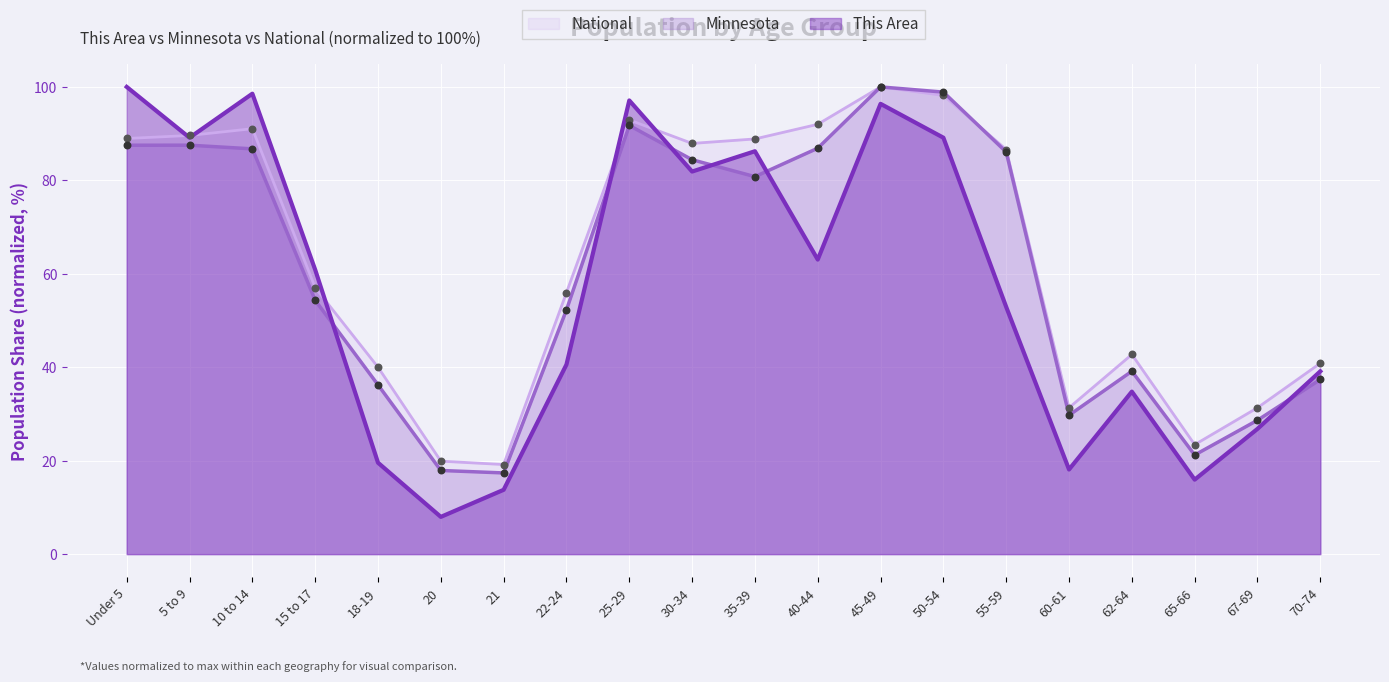

Which series has the largest Y range (max minus min)?

This Area